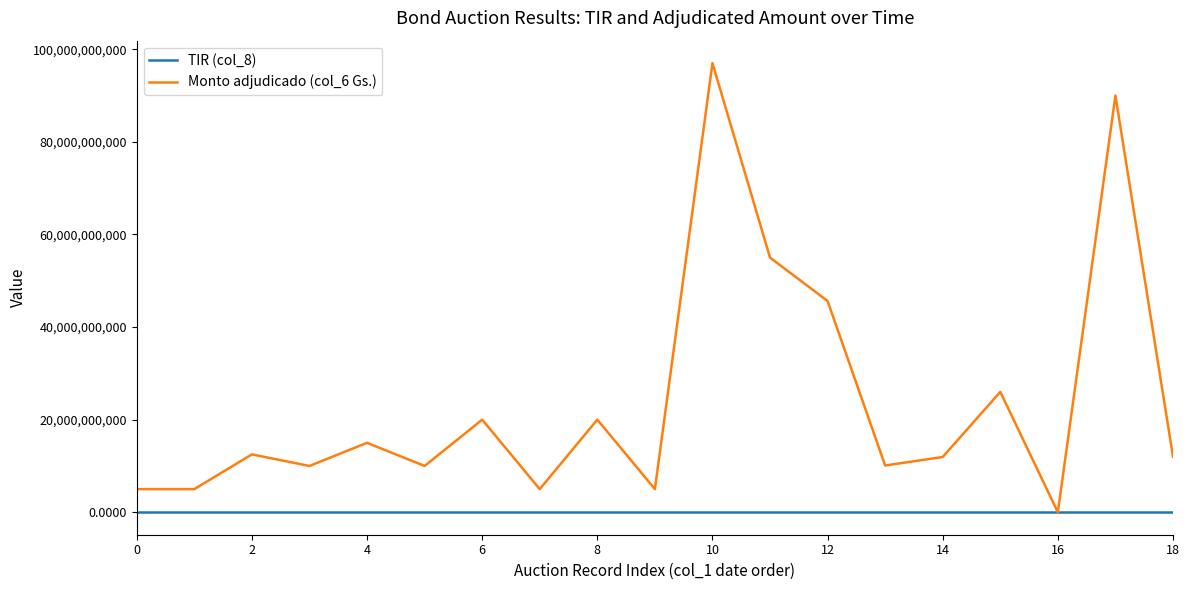

Which series has the widest spread of values?

Monto adjudicado (col_6 Gs.)